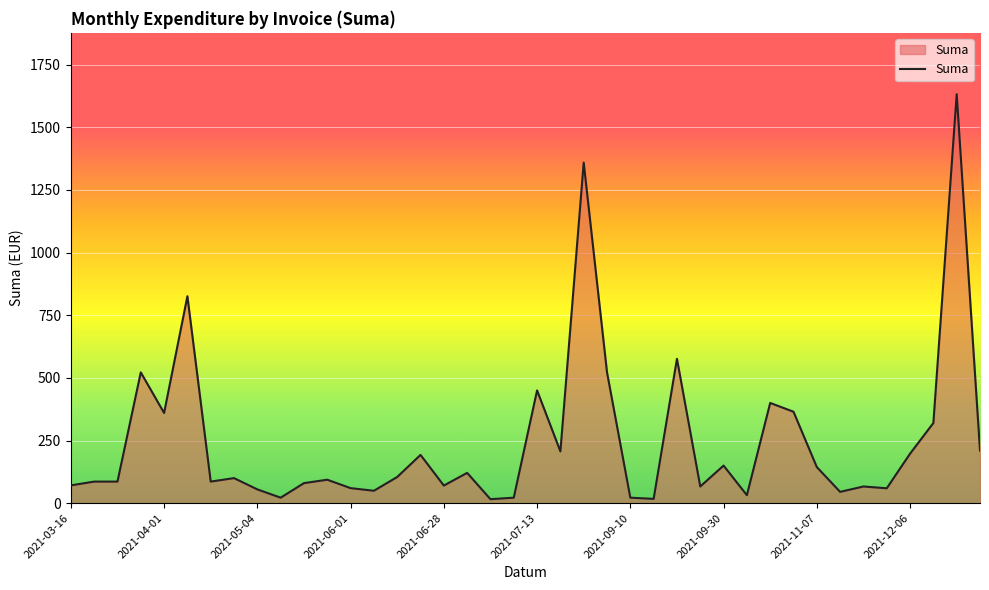

How many lines are shown in the chart?

1